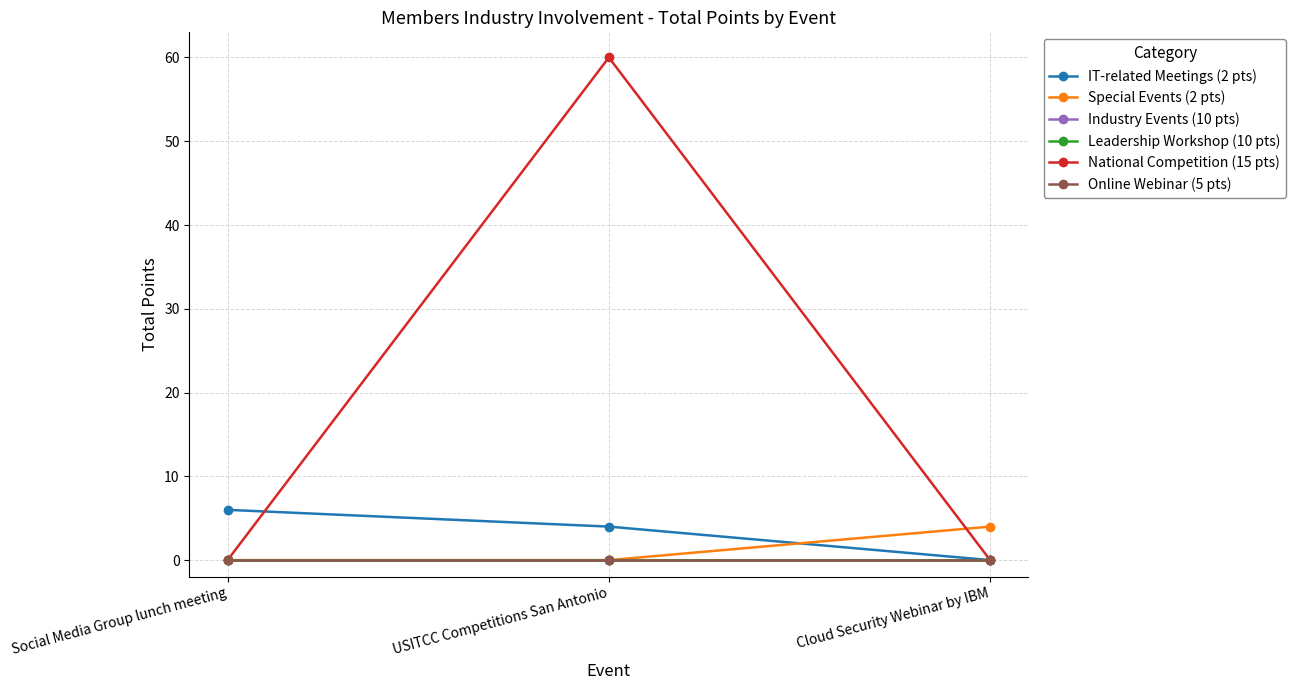

What is the total value across all series at Cloud Security Webinar by IBM?

4